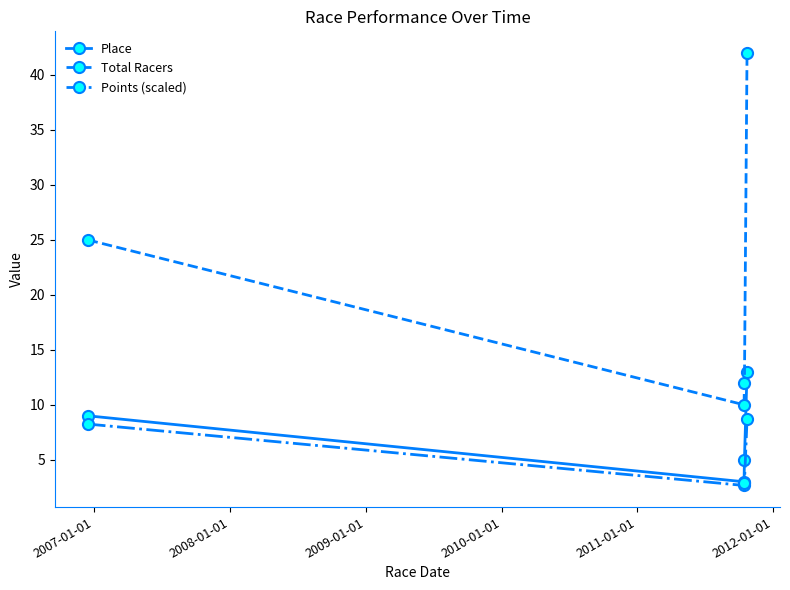

What is the maximum value for Place?

13.0